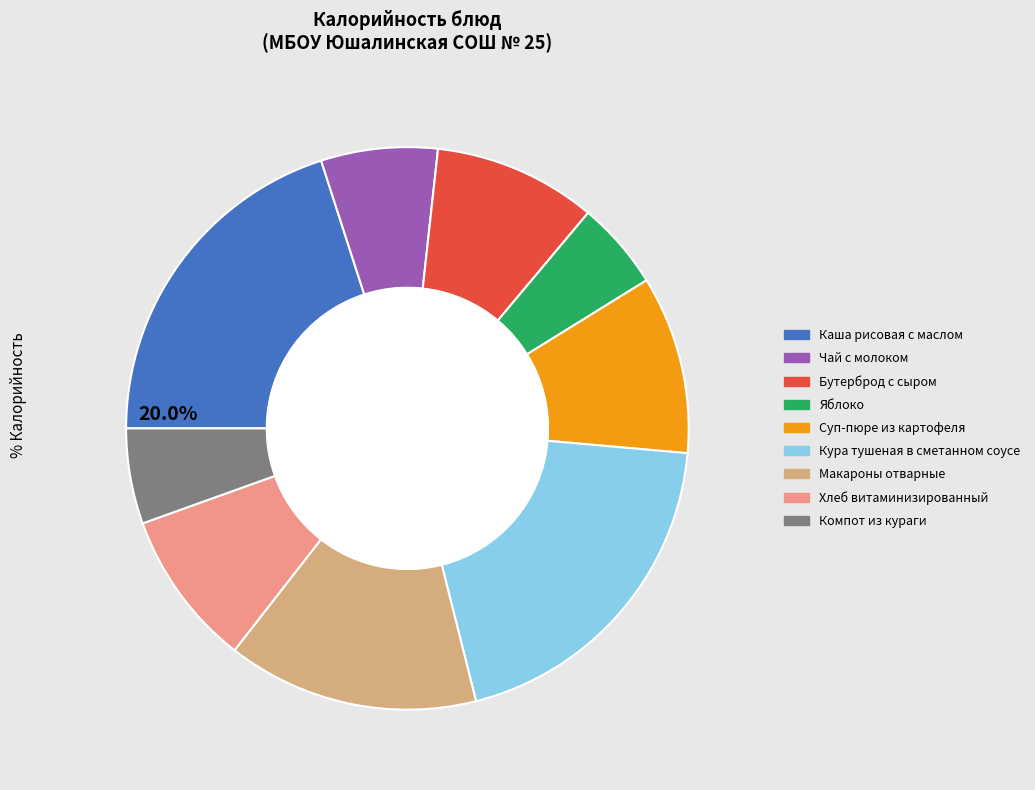

Does Компот из кураги account for over 50% of the chart?

No